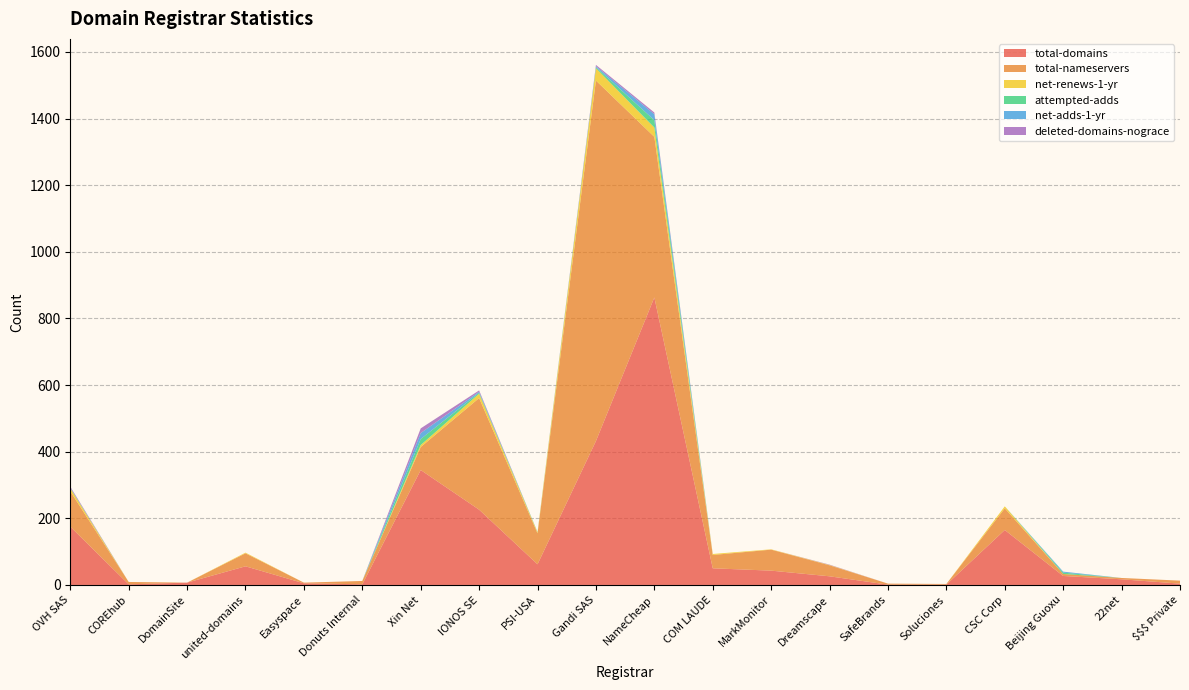

Reading left to right, list all the values displayed in this chart.

total-domains: 175	2	7	56	5	2	345	226	62	432	863	50	43	26	1	1	165	27	17	4
total-nameservers: 106	7	0	39	2	10	69	335	93	1082	482	40	63	33	3	2	65	6	4	9
net-renews-1-yr: 9	0	0	2	0	0	6	13	3	37	28	3	1	1	0	0	6	0	0	0
attempted-adds: 1	0	0	0	0	0	18	3	1	3	22	0	0	0	0	0	0	4	0	0
net-adds-1-yr: 1	0	0	0	0	0	18	3	0	3	18	0	0	0	0	0	0	3	0	0
deleted-domains-nograce: 3	0	0	0	0	0	14	4	0	4	5	0	0	1	0	0	0	0	0	0